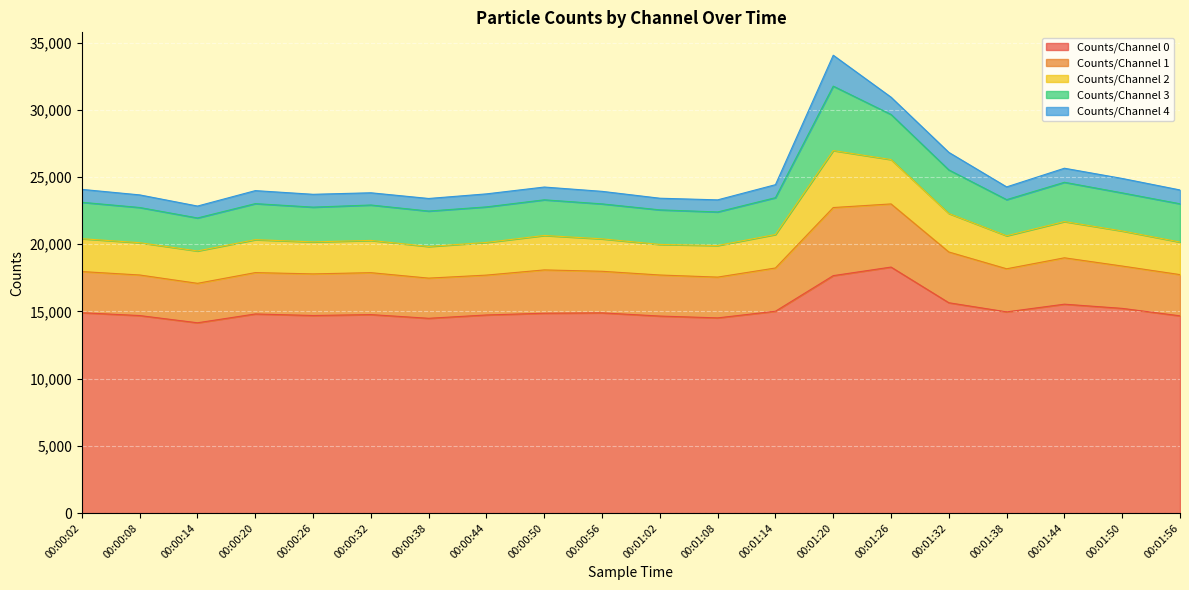

What is the lowest value of the Counts/Channel 0 series?

14159